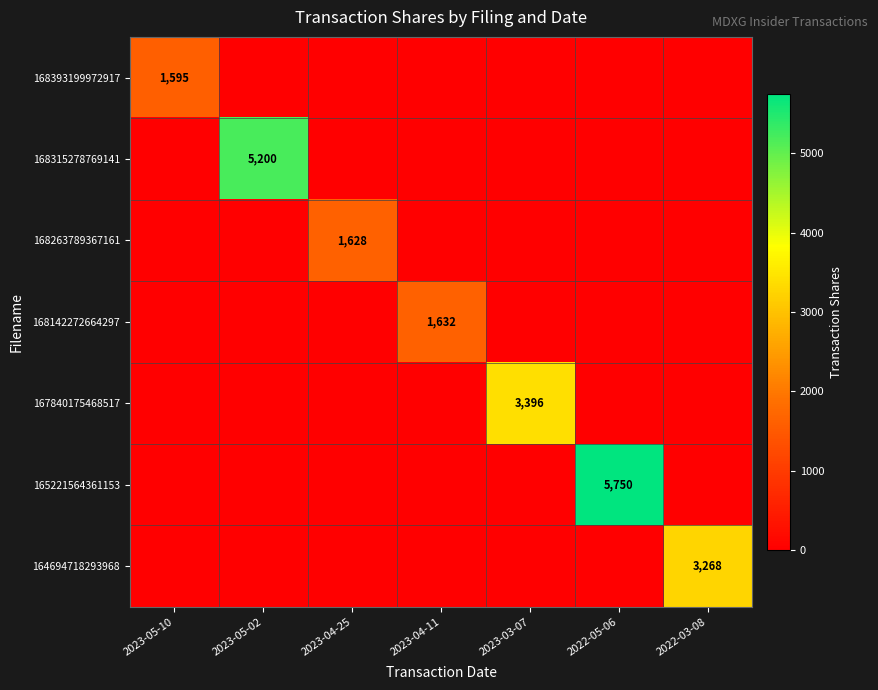

True or false: 168315278769141 has a value of 1556 at 2023-05-02.

False